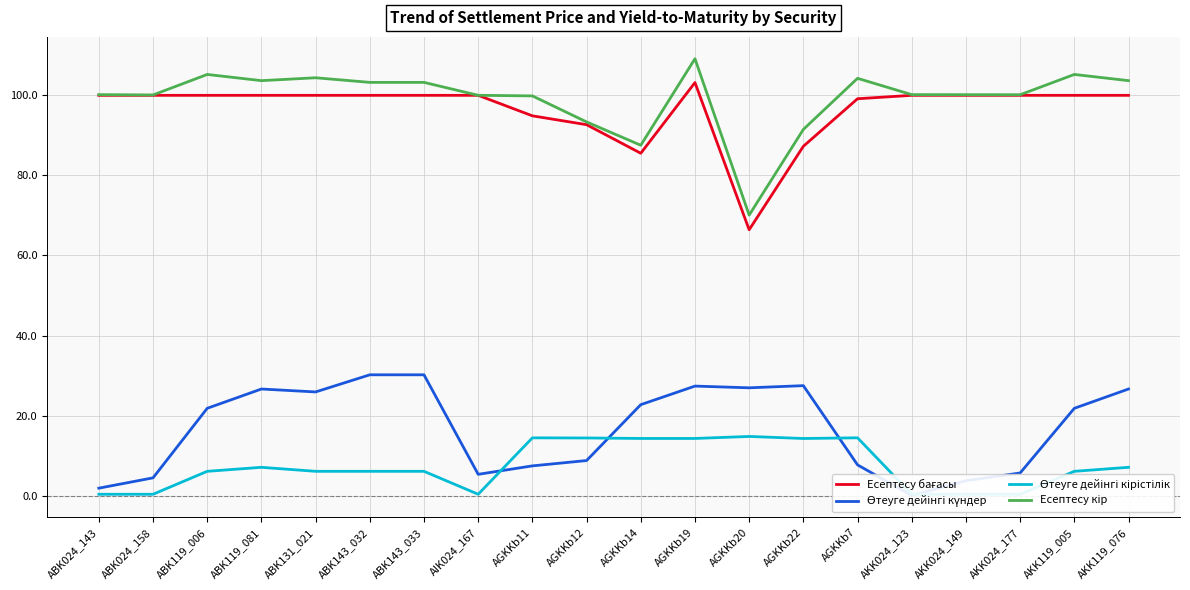

True or false: Өтеуге дейінгі күндер and Өтеуге дейінгі кірістілік cross at least once.

True